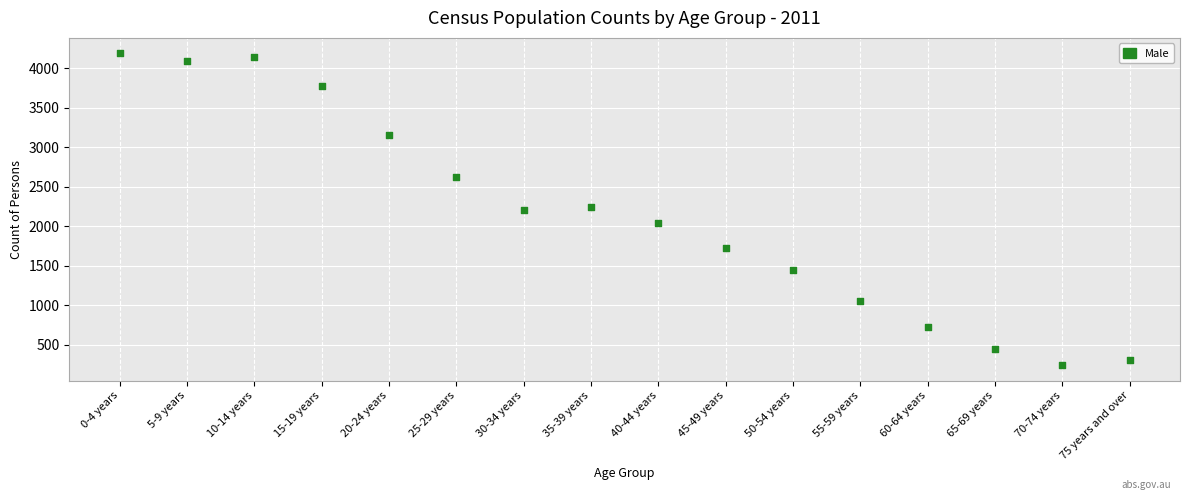

What is the range of Y values (max minus min)?

3941